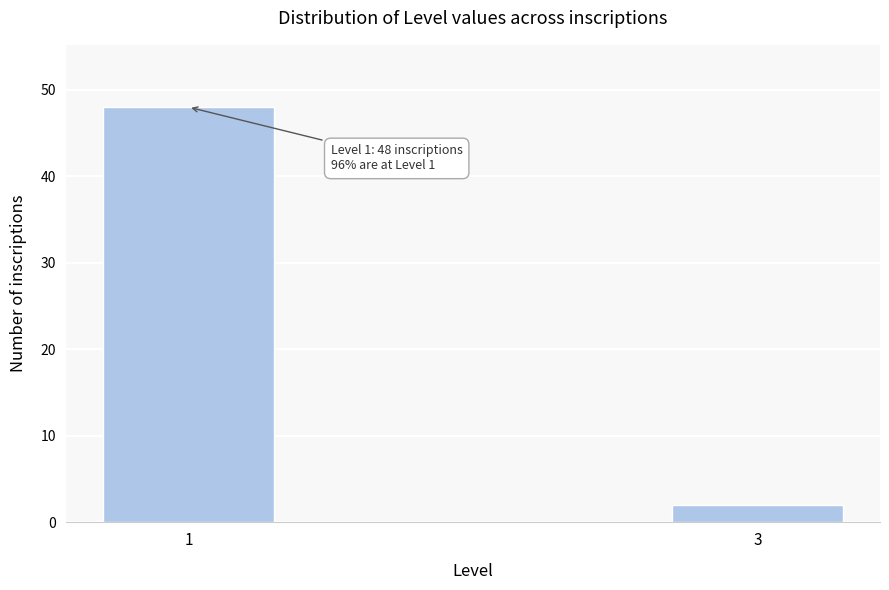

Reading left to right, transcribe all the data shown in this chart.

1=48	3=2